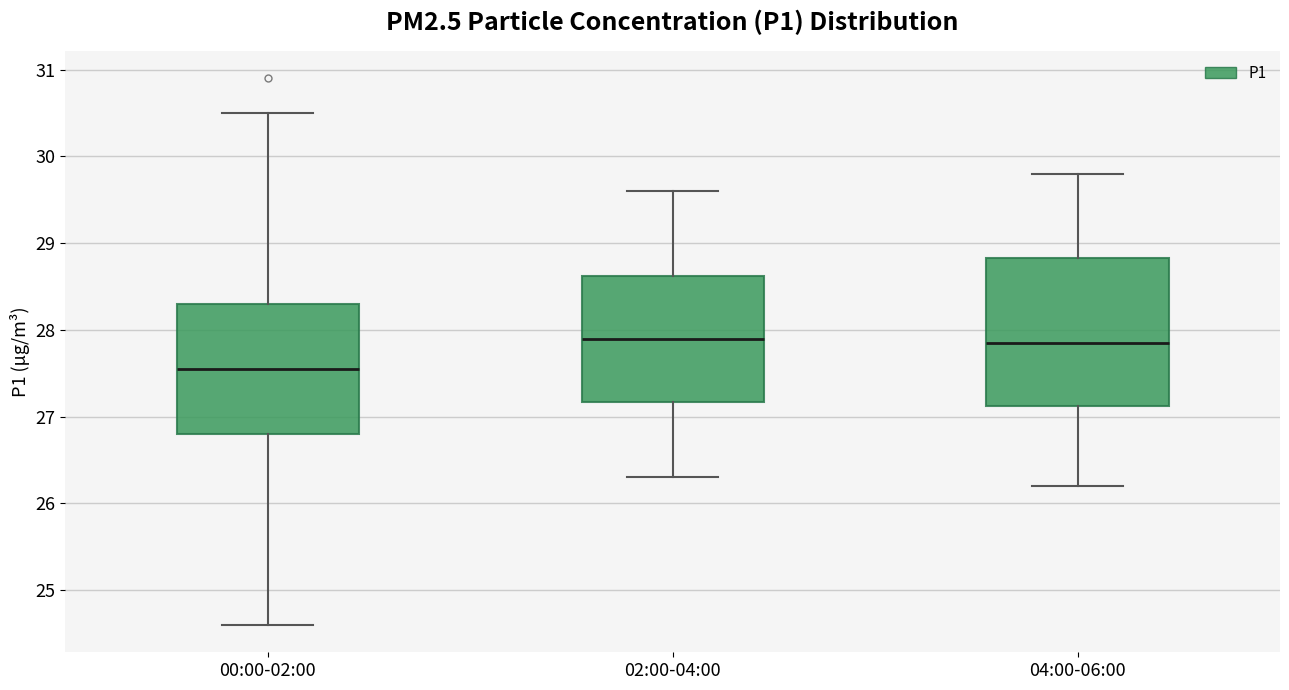

Reading left to right, read every box against the y-axis: the position of its median line, the range the box covers, and the ends of its whiskers. The values are not printed on the chart, so give them approximately, as read against the axis.

00:00-02:00: median 27.6, box 26.8 to 28.3, whiskers 24.6 to 30.5
02:00-04:00: median 27.9, box 27.2 to 28.6, whiskers 26.3 to 29.6
04:00-06:00: median 27.9, box 27.1 to 28.8, whiskers 26.2 to 29.8